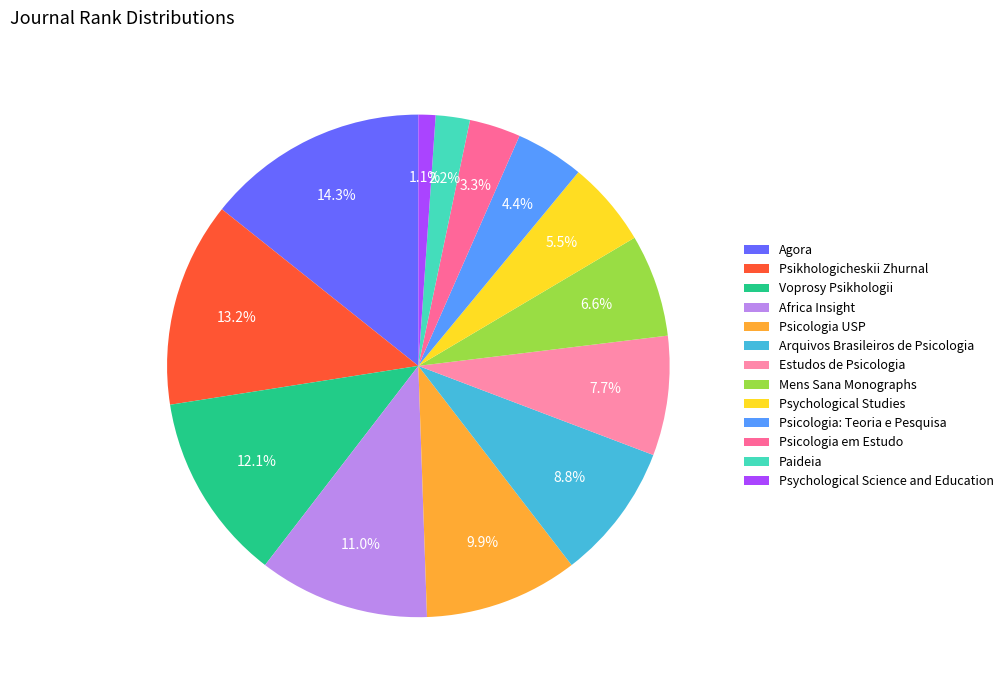

Between Psicologia em Estudo and Estudos de Psicologia, which is larger?

Estudos de Psicologia